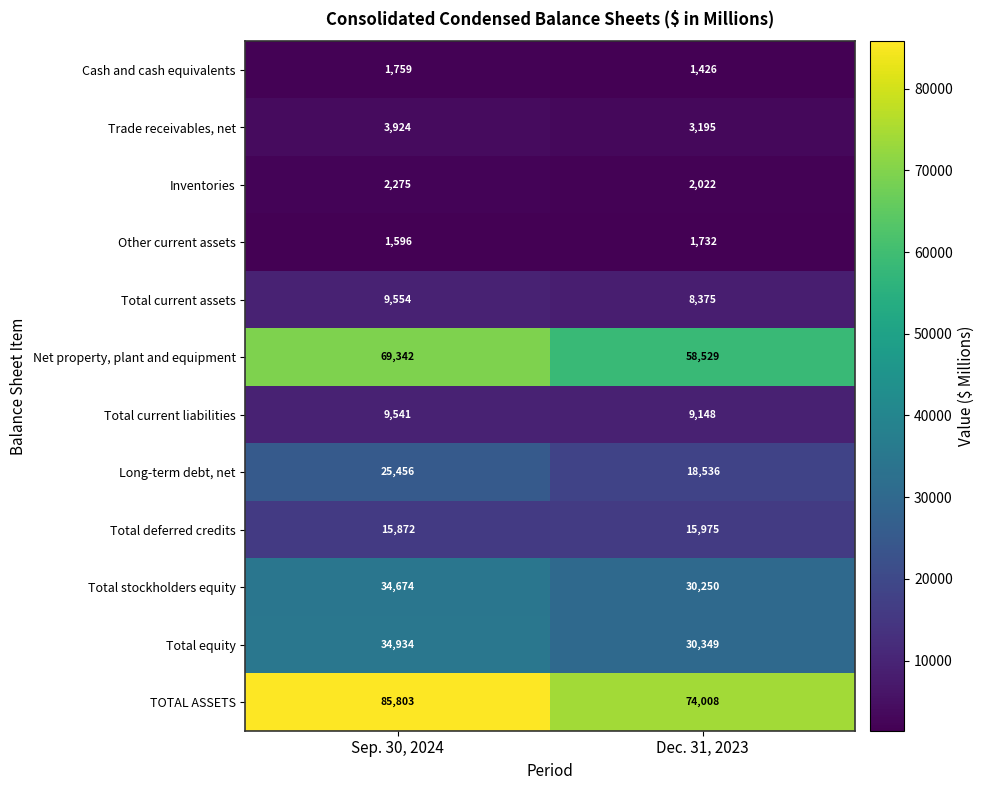

What is the total value across all series at Sep. 30, 2024?

294730